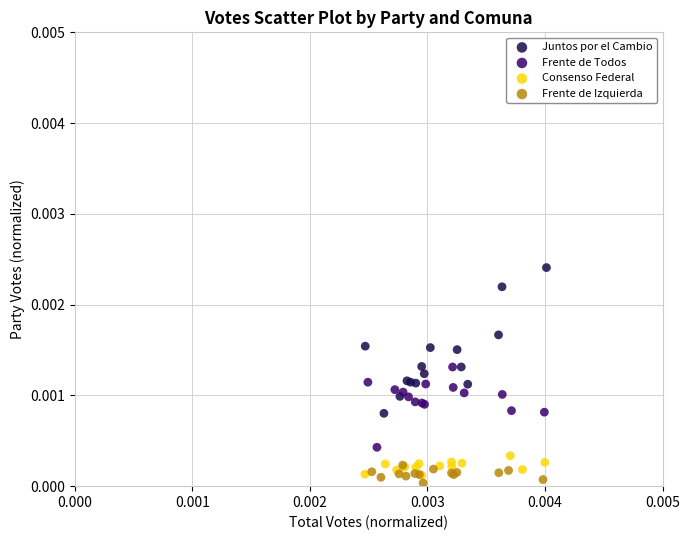

Which series has the widest spread of Y values?

Juntos por el Cambio